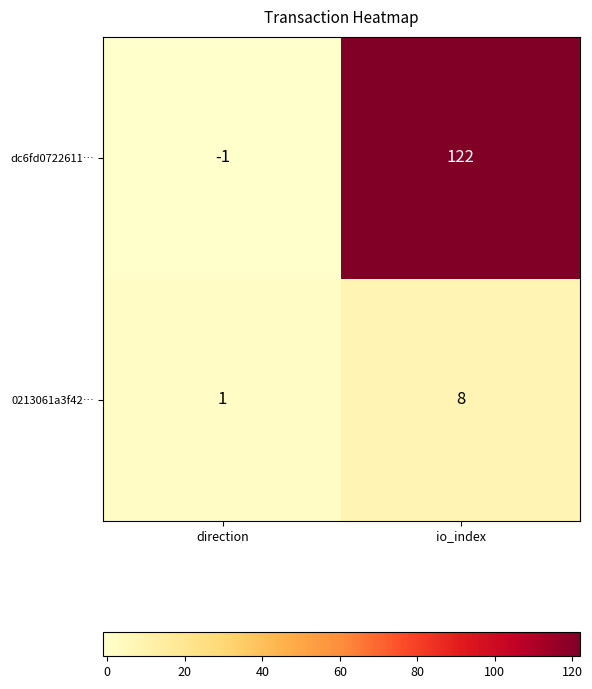

The value of 0213061a3f42… at io_index is 8. True or false?

True